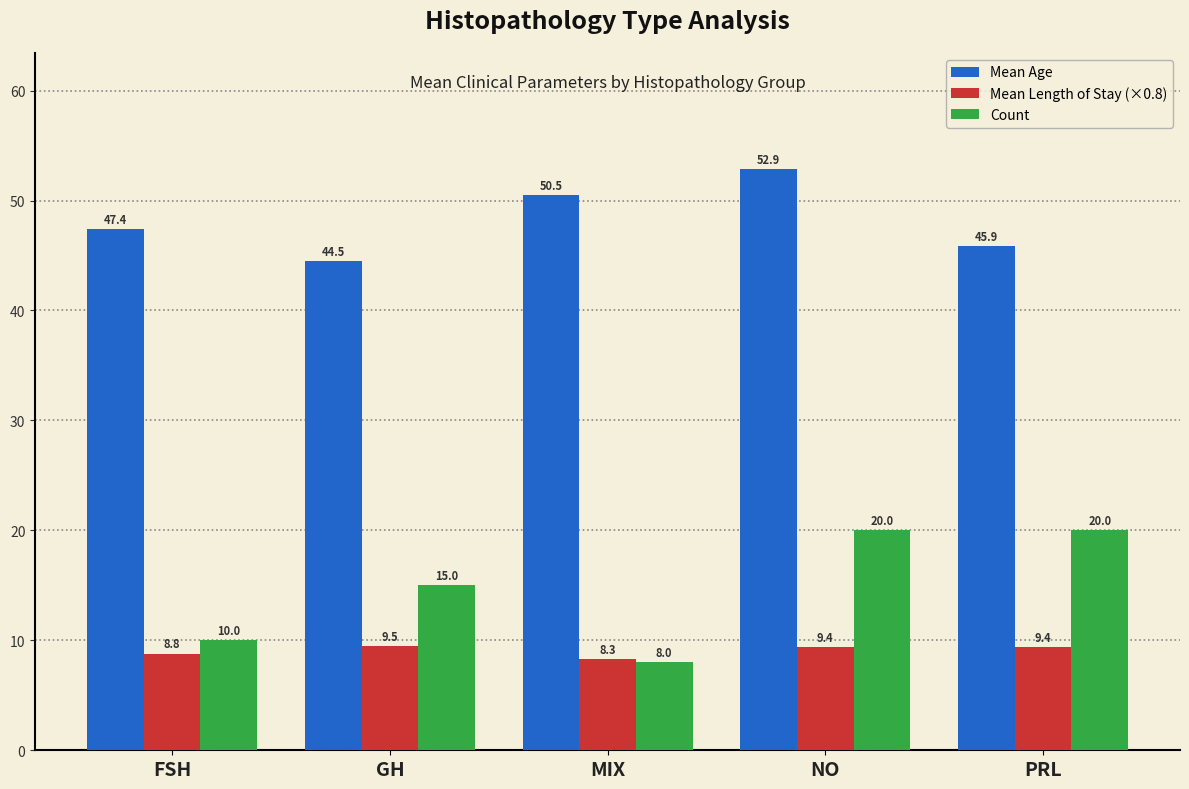

Reading left to right, what are all the values shown in this chart?

Mean Age: FSH=47.4	GH=44.5	MIX=50.5	NO=52.9	PRL=45.9
Mean Length of Stay (×0.8): FSH=8.8	GH=9.5	MIX=8.3	NO=9.4	PRL=9.4
Count: FSH=10.0	GH=15.0	MIX=8.0	NO=20.0	PRL=20.0